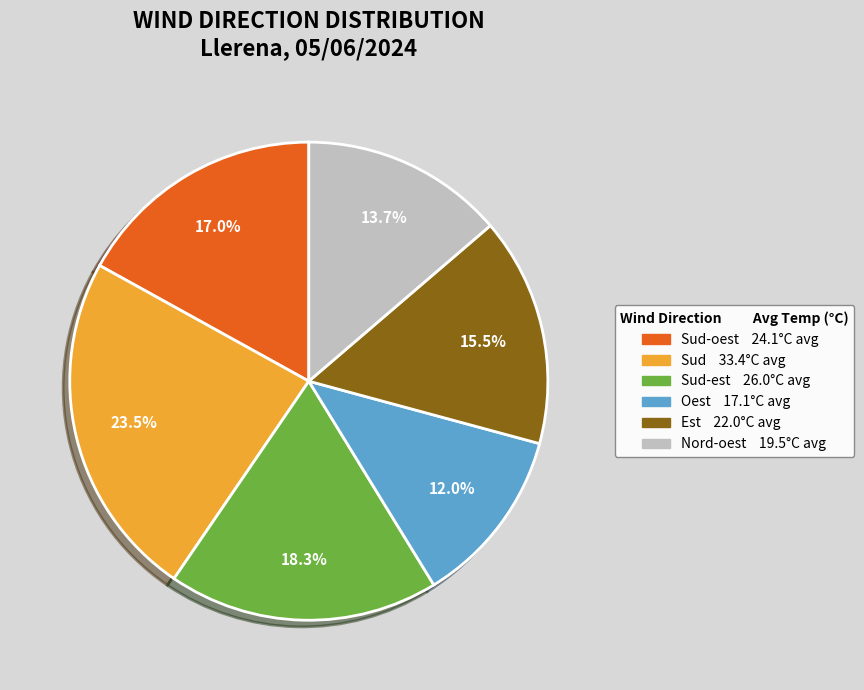

Does any single category account for the majority?

No